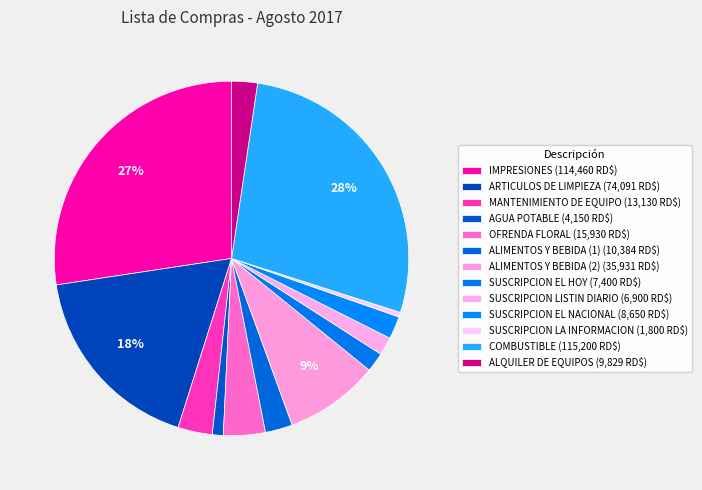

Is SUSCRIPCION EL HOY the majority of the pie?

No